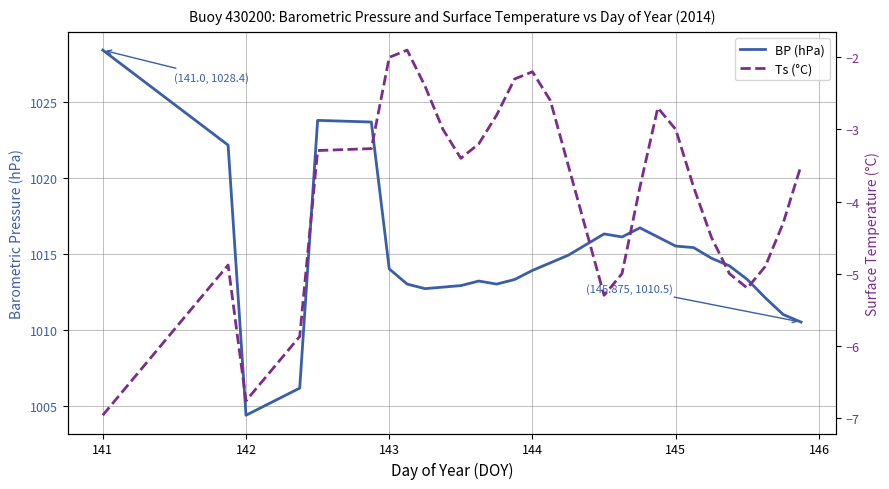

What is the label of the 32nd point from the right?

142